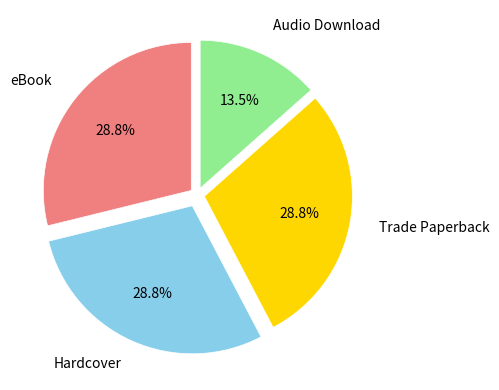

Is there any slice that represents more than half of the pie?

No